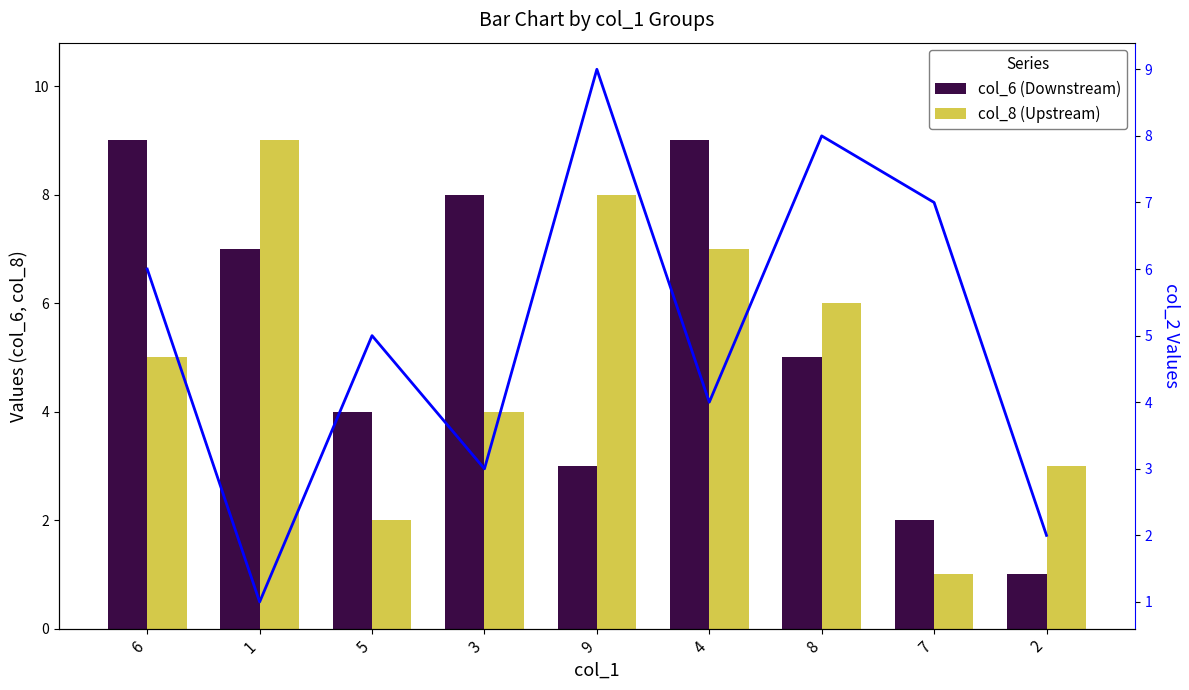

At which category is the sum across all series the highest?

6